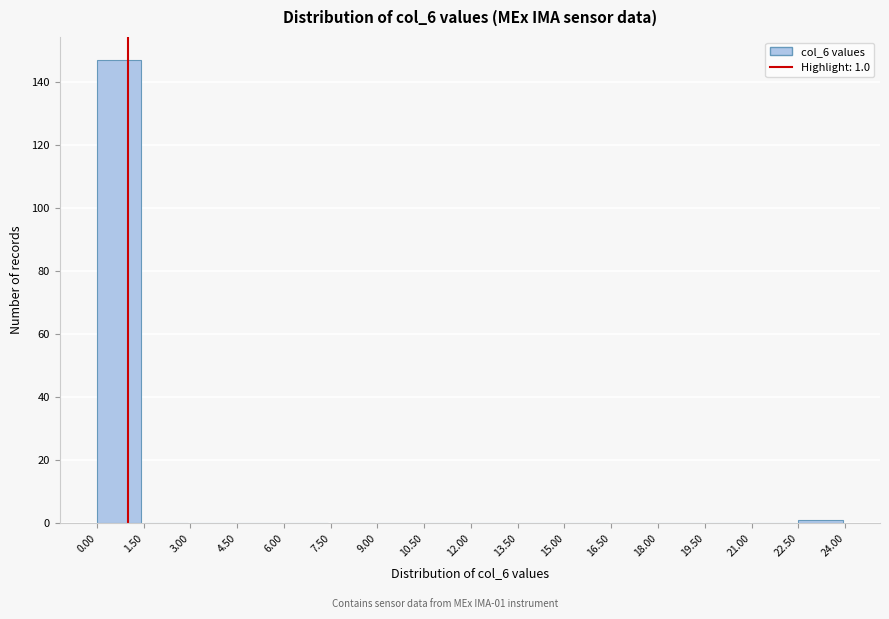

Over which range of the x-axis is the bar tallest?

0.00 to 1.50